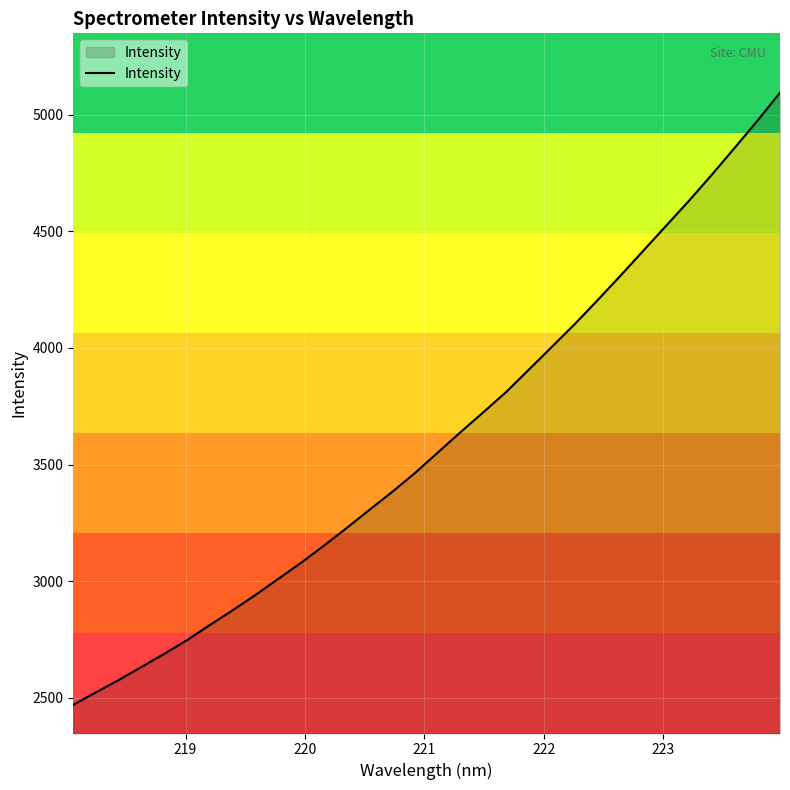

What is the greatest value displayed?

5094.7